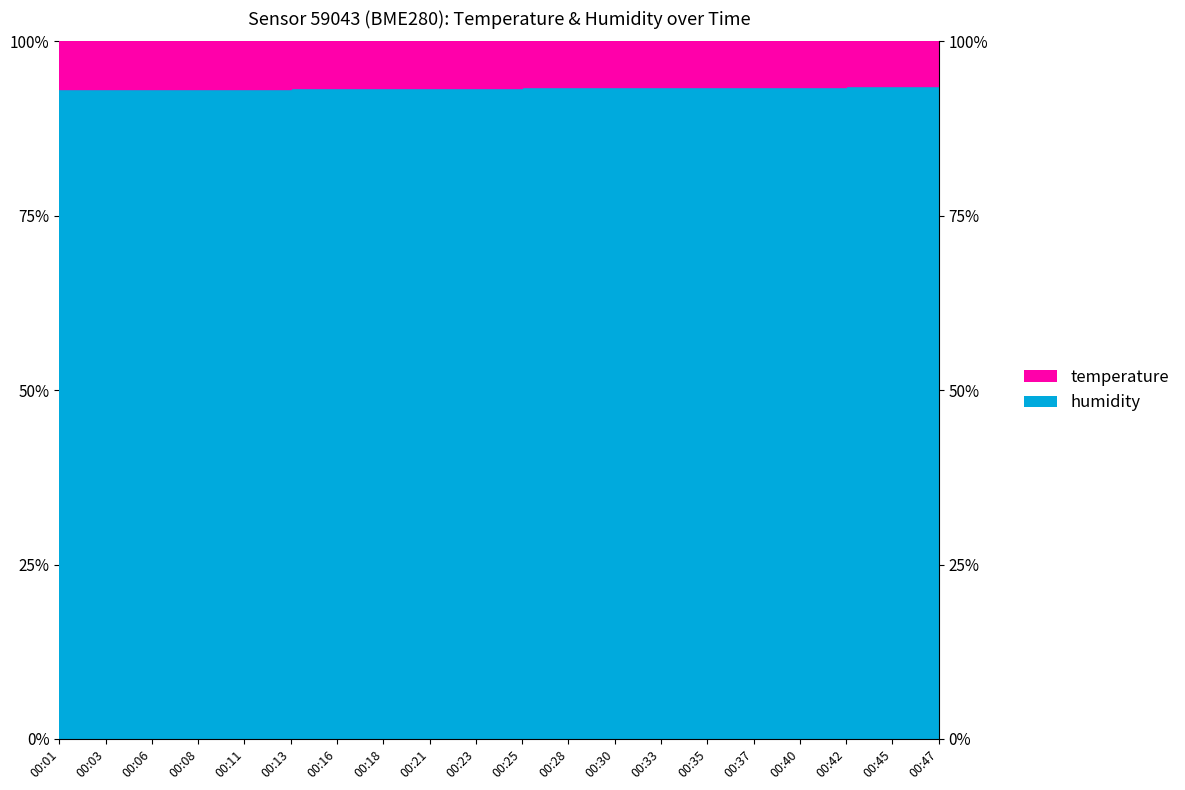

What is the difference between the maximum and minimum values?

0.5